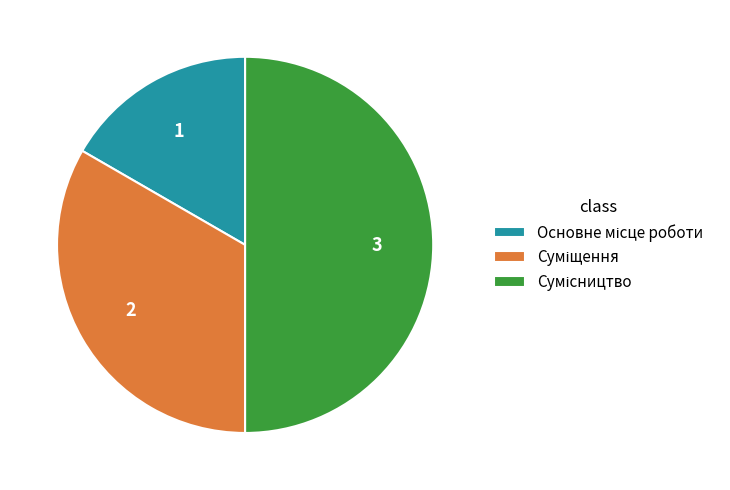

True or false: Основне місце роботи accounts for 10% of the total.

False